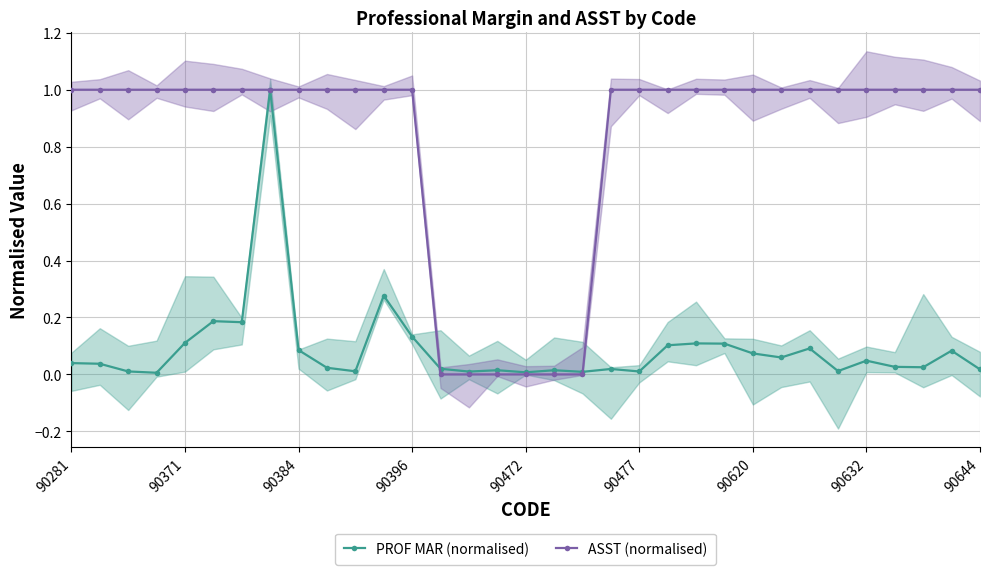

At 22, list the series in order from smallest to largest.

PROF MAR (normalised), ASST (normalised)